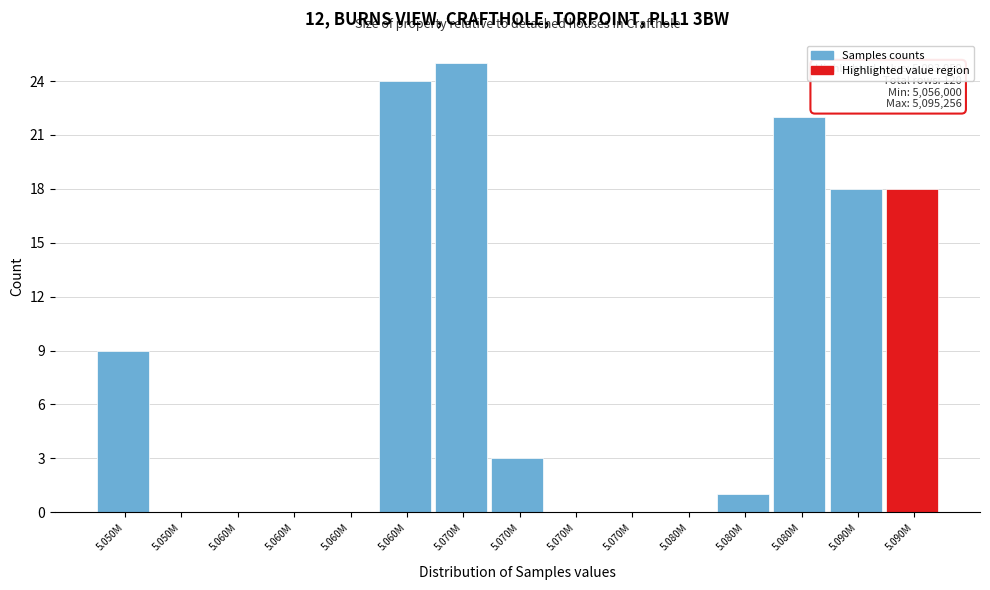

How many series are shown in this chart?

1